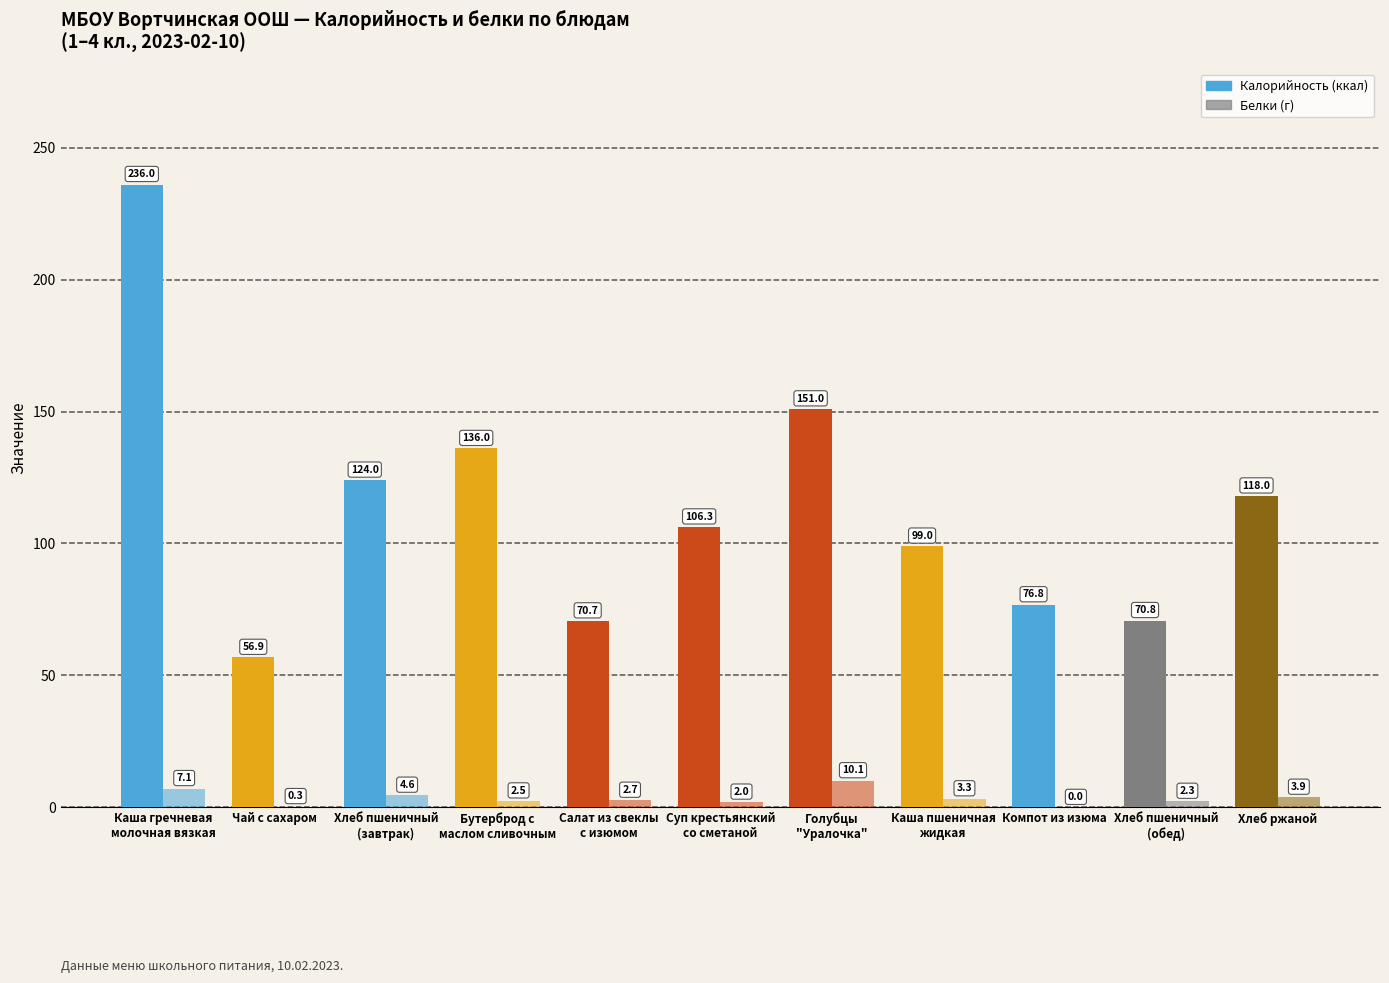

Count the number of categories in the chart.

11